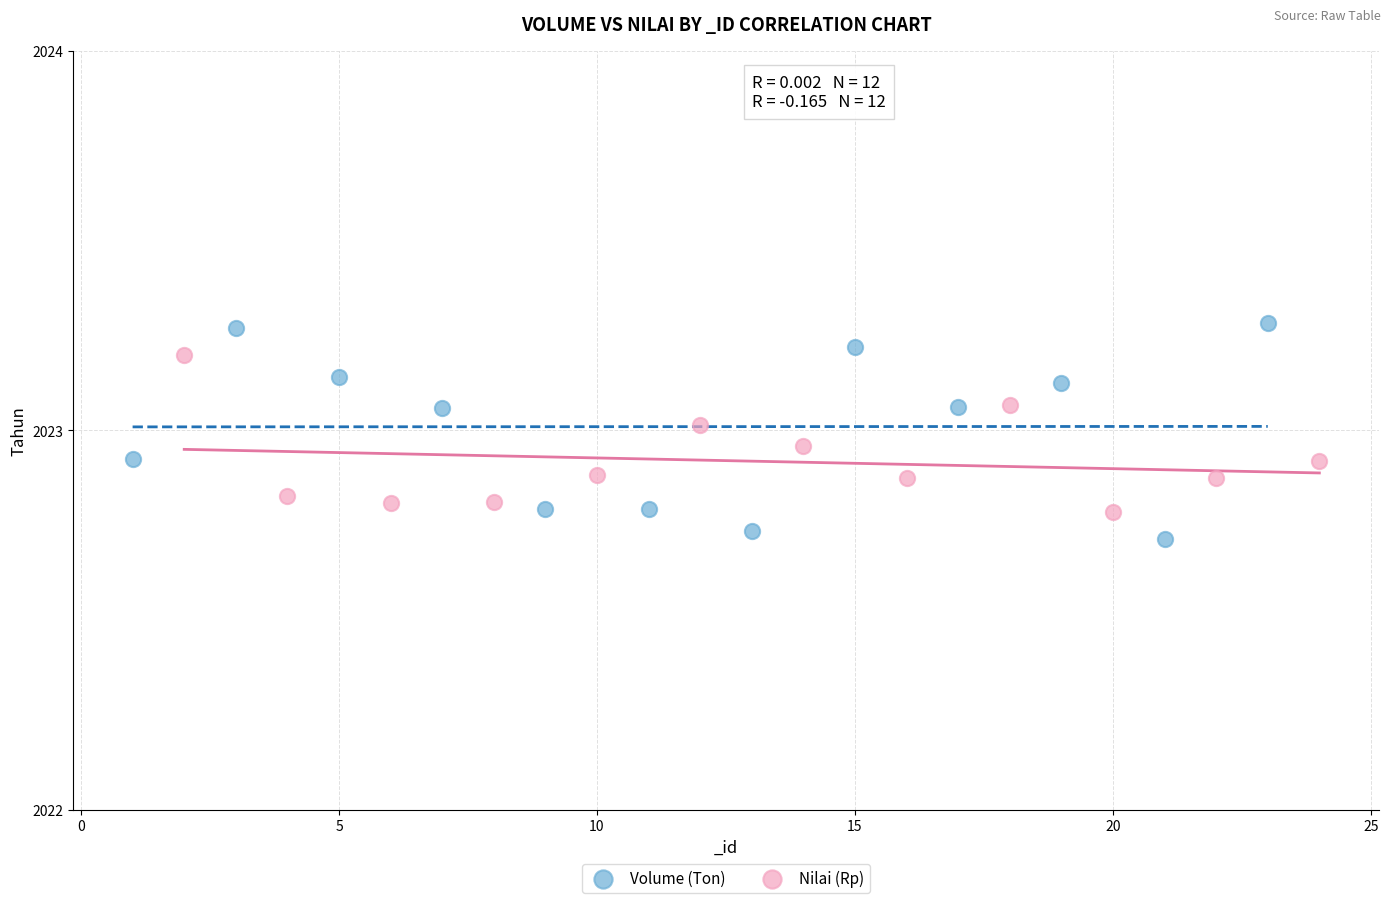

Which series has the largest Y range (max minus min)?

Volume (Ton)